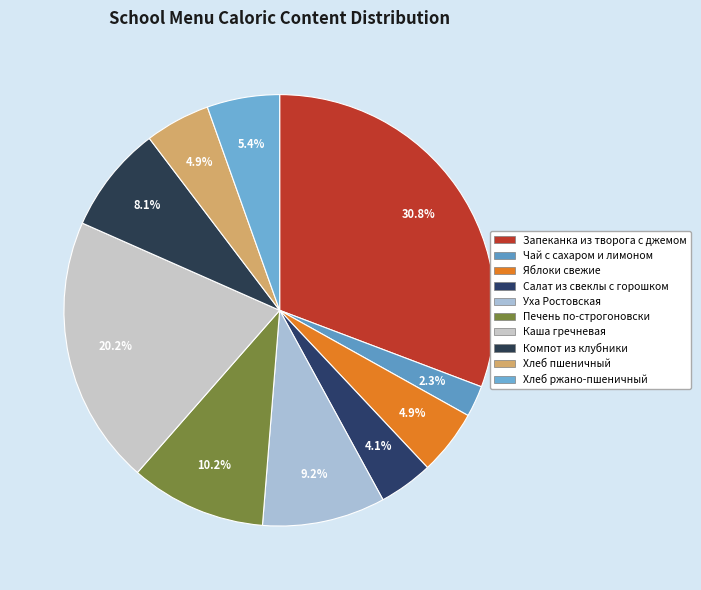

Rank the categories by value from lowest to highest.

Чай с сахаром и лимоном, Салат из свеклы с зеленым горошком, Яблоки свежие порционные, Хлеб пшеничный, Хлеб ржано-пшеничный, Компот из клубники, Уха Ростовская, Печень из говядины по-строгоновски, Каша гречневая рассыпчатая, Запеканка из творога с джемом